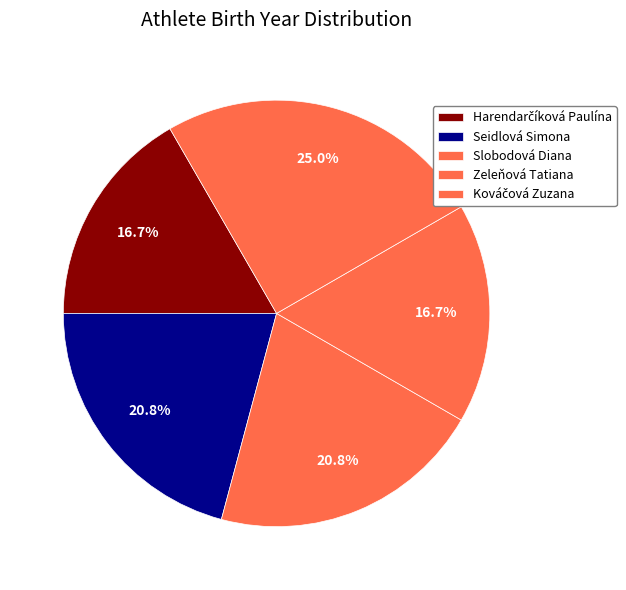

Is it true that Kováčová Zuzana is 38% of the pie?

False